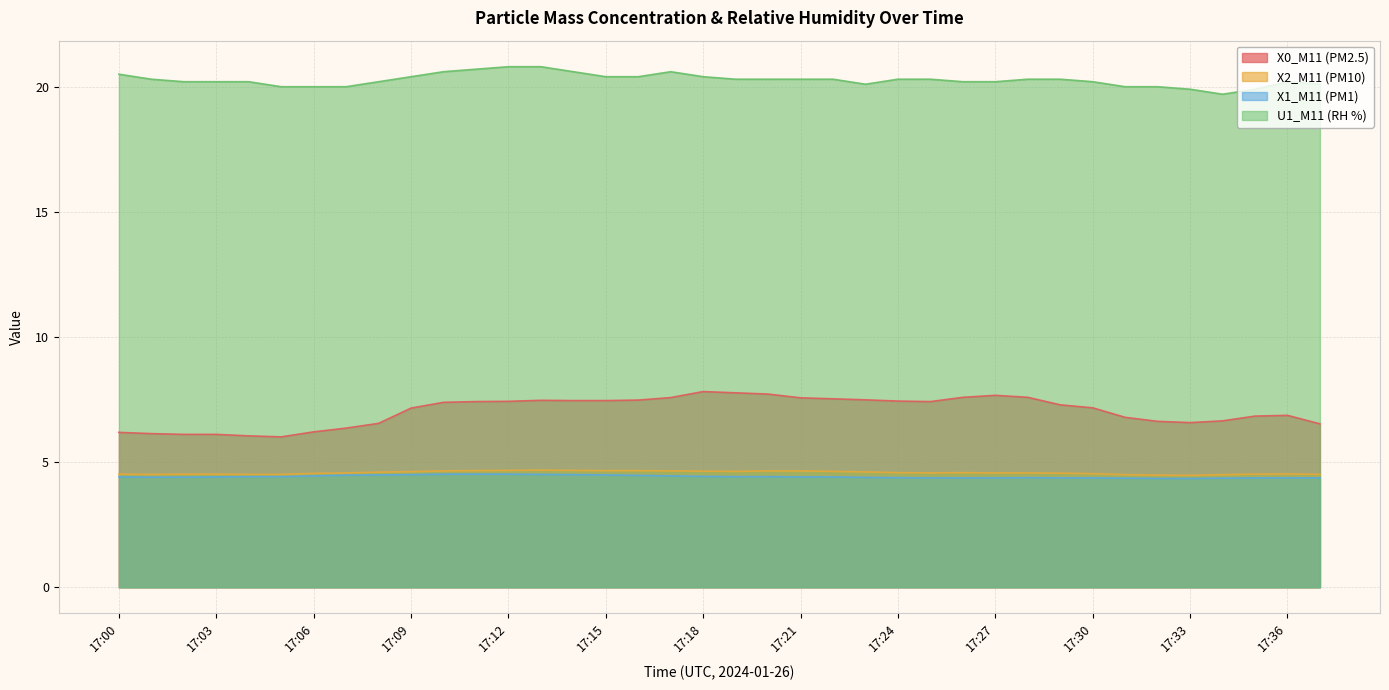

Reading left to right, what are all the values shown in this chart?

X0_M11 (PM2.5): 6.2	6.1	6.1	6.1	6.0	6.0	6.2	6.4	6.5	7.2	7.4	7.4	7.4	7.5	7.5	7.5	7.5	7.6	7.8	7.8	7.7	7.6	7.5	7.5	7.4	7.4	7.6	7.7	7.6	7.3	7.2	6.8	6.6	6.6	6.7	6.8	6.9	6.5
X2_M11 (PM10): 4.5	4.5	4.5	4.5	4.5	4.5	4.5	4.6	4.6	4.6	4.7	4.7	4.7	4.7	4.7	4.7	4.7	4.7	4.6	4.6	4.7	4.7	4.6	4.6	4.6	4.6	4.6	4.6	4.6	4.6	4.5	4.5	4.5	4.5	4.5	4.5	4.5	4.5
X1_M11 (PM1): 4.4	4.4	4.4	4.4	4.4	4.4	4.5	4.5	4.5	4.5	4.5	4.5	4.5	4.5	4.5	4.5	4.5	4.5	4.4	4.4	4.4	4.4	4.4	4.4	4.4	4.4	4.4	4.4	4.4	4.4	4.4	4.4	4.3	4.3	4.4	4.4	4.4	4.4
U1_M11 (RH %): 20.5	20.3	20.2	20.2	20.2	20.0	20.0	20.0	20.2	20.4	20.6	20.7	20.8	20.8	20.6	20.4	20.4	20.6	20.4	20.3	20.3	20.3	20.3	20.1	20.3	20.3	20.2	20.2	20.3	20.3	20.2	20.0	20.0	19.9	19.7	19.9	20.2	20.1